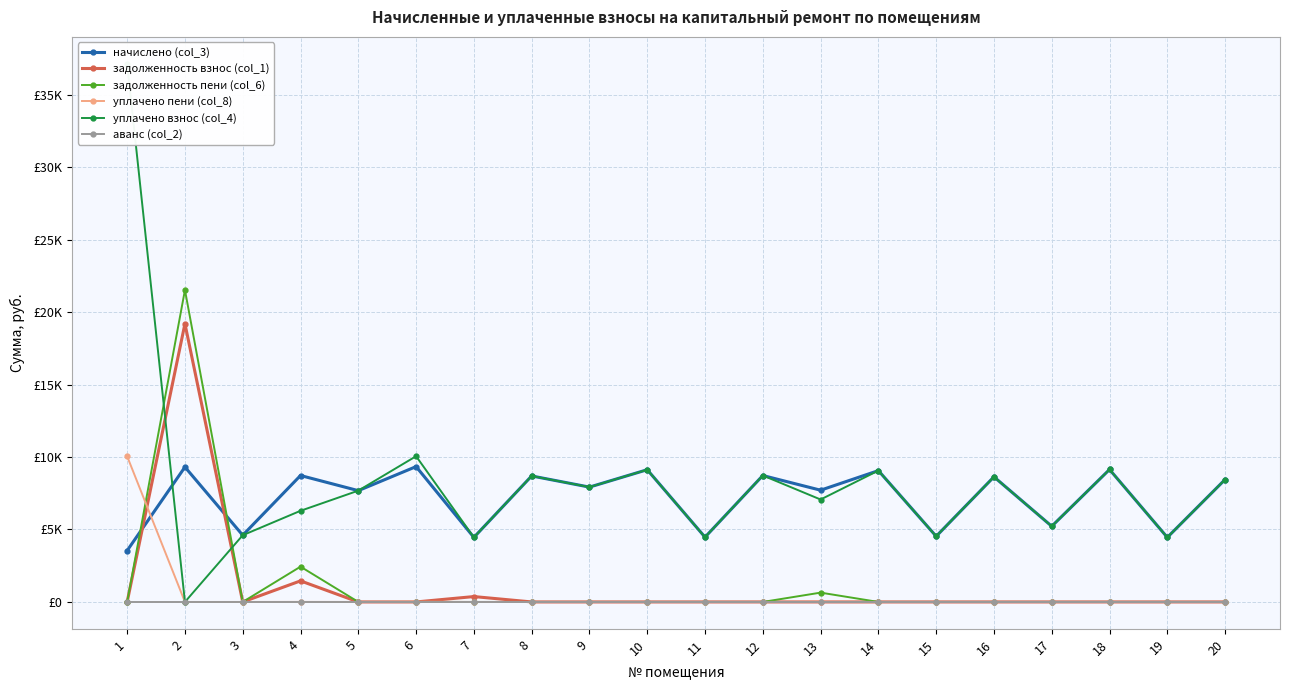

Where does the уплачено взнос (col_4) series first go above 7924?

1